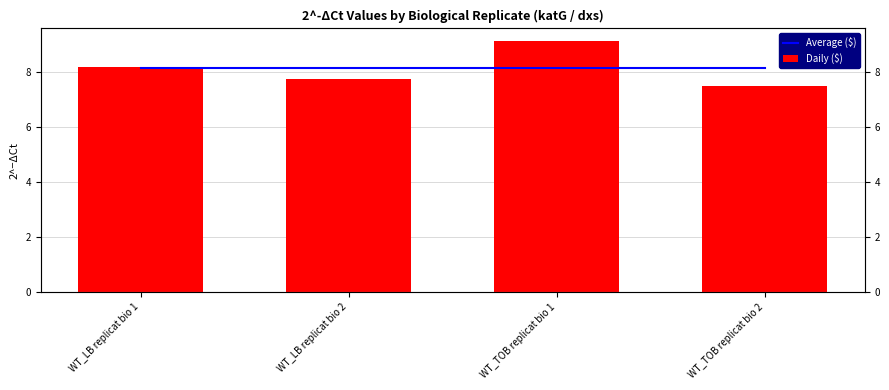

What is the average value of the Daily ($) series?

8.1